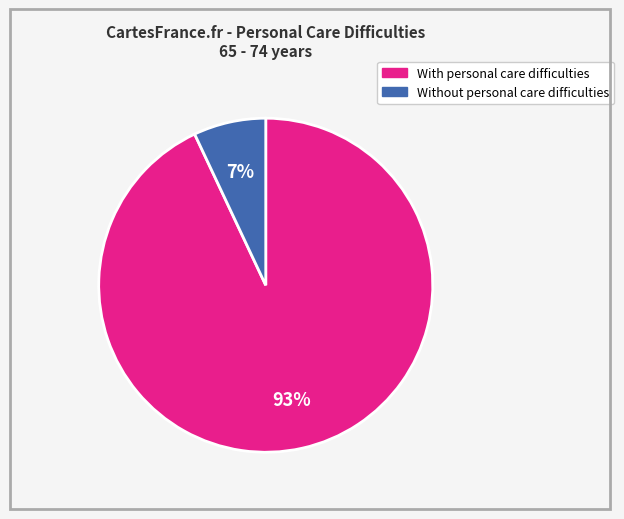

Is there any slice that represents more than half of the pie?

Yes